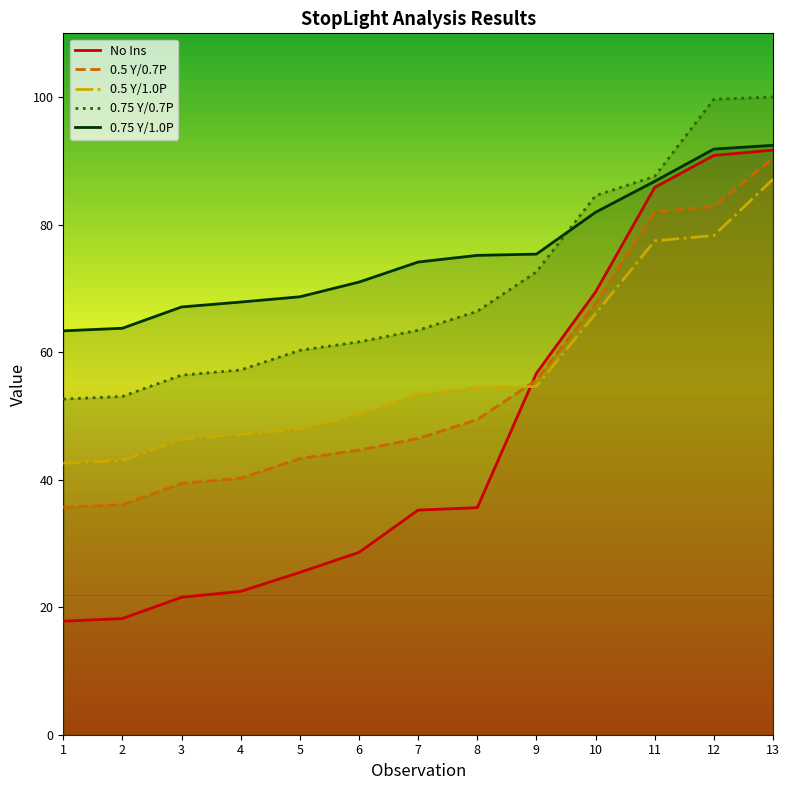

Does the chart display data point markers on the line(s)?

No